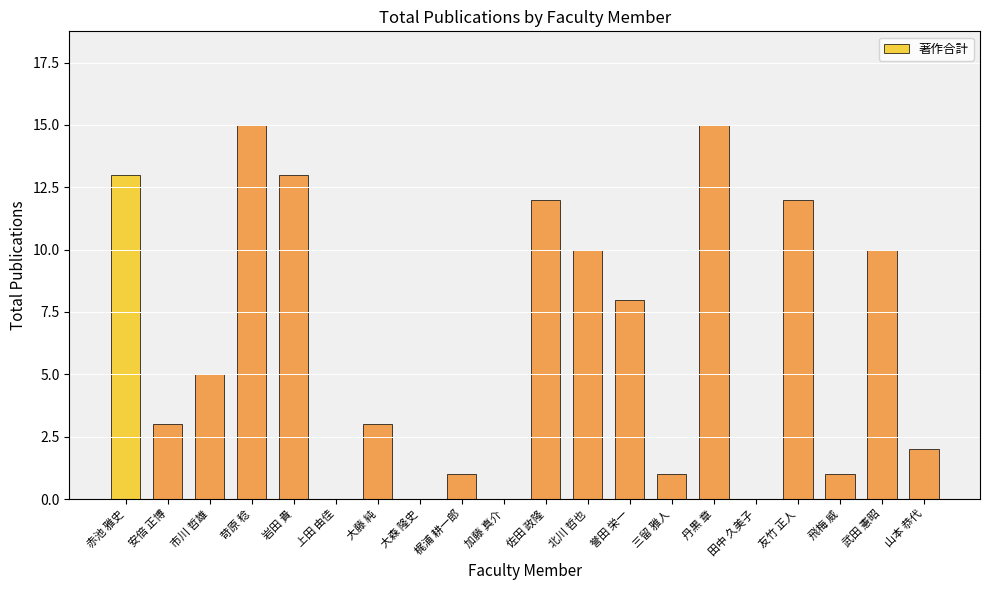

The chart shows a value of -7 at 上田 由佳. True or false?

False